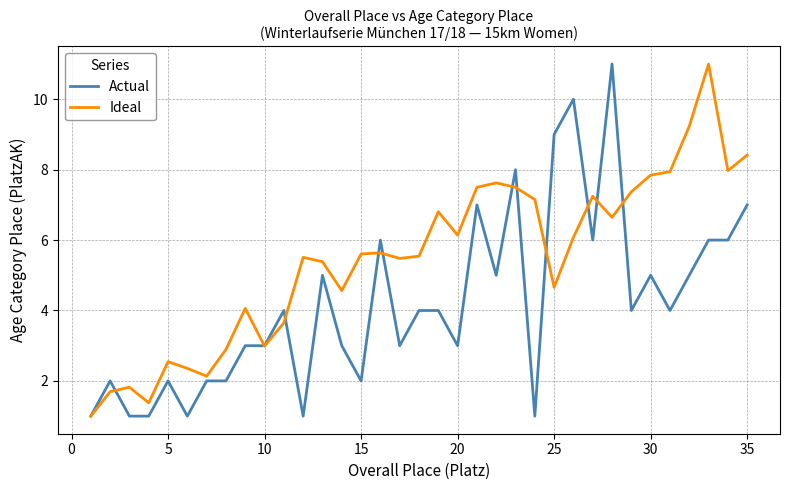

What is the smallest value displayed?

1.0